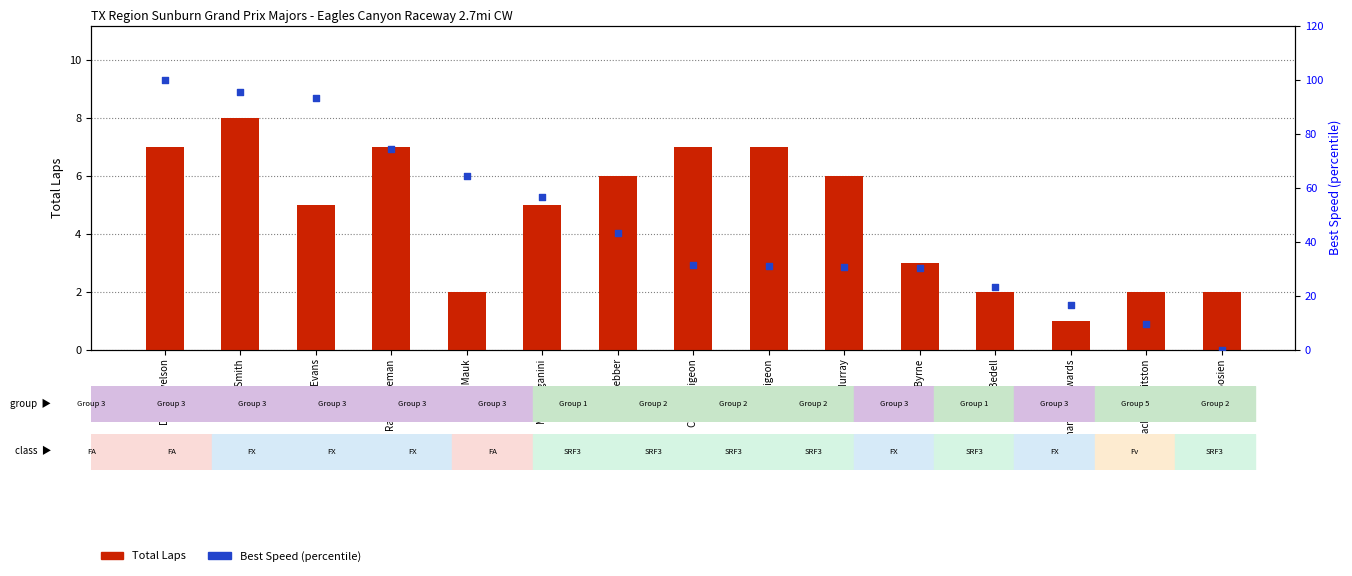

What are all the series names shown in the legend?

Total Laps, Best Speed (percentile)